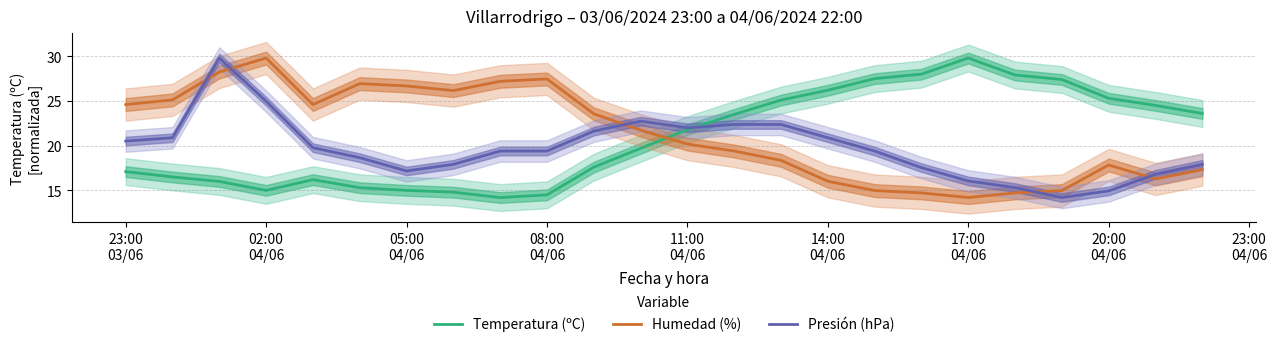

How many times do Humedad (%) and Temperatura (ºC) cross each other?

1